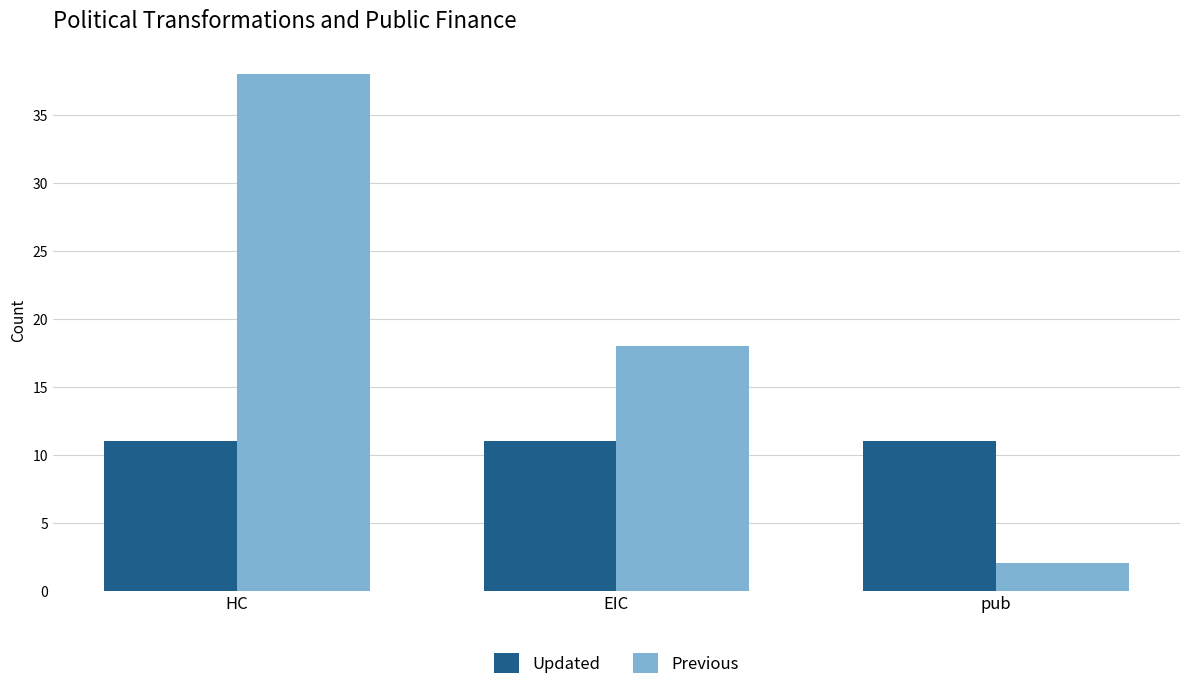

True or false: Previous has a value of 30 at EIC.

False